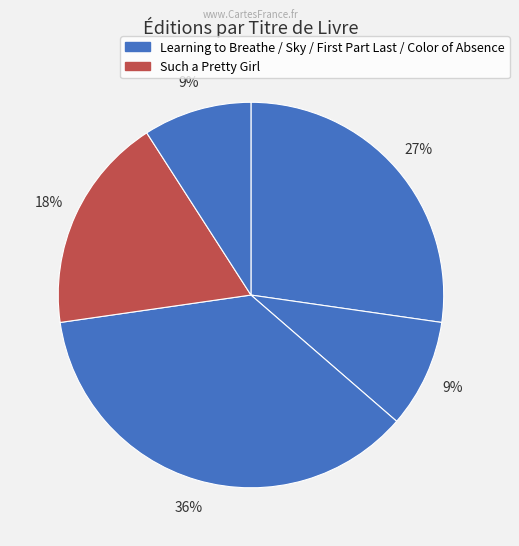

How many slices are in this pie chart?

5